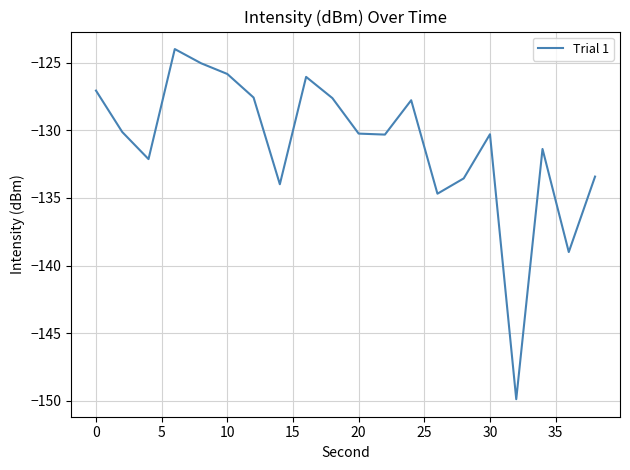

What is the maximum value shown in the chart?

-124.0